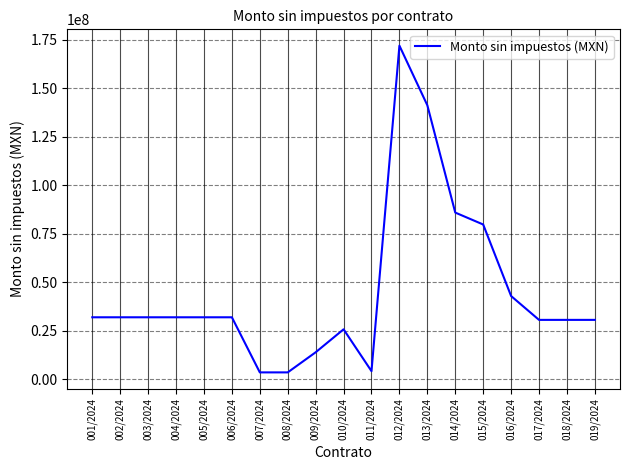

True or false: there are more than 1 points higher than both neighbors.

True